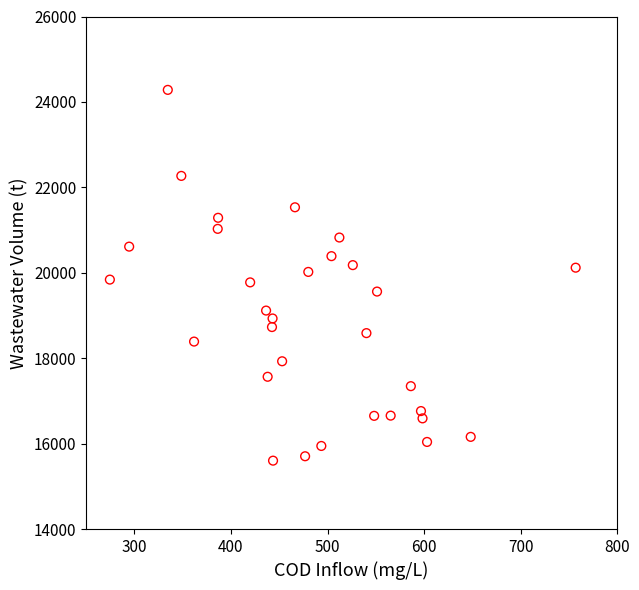

How many data points are displayed?

31